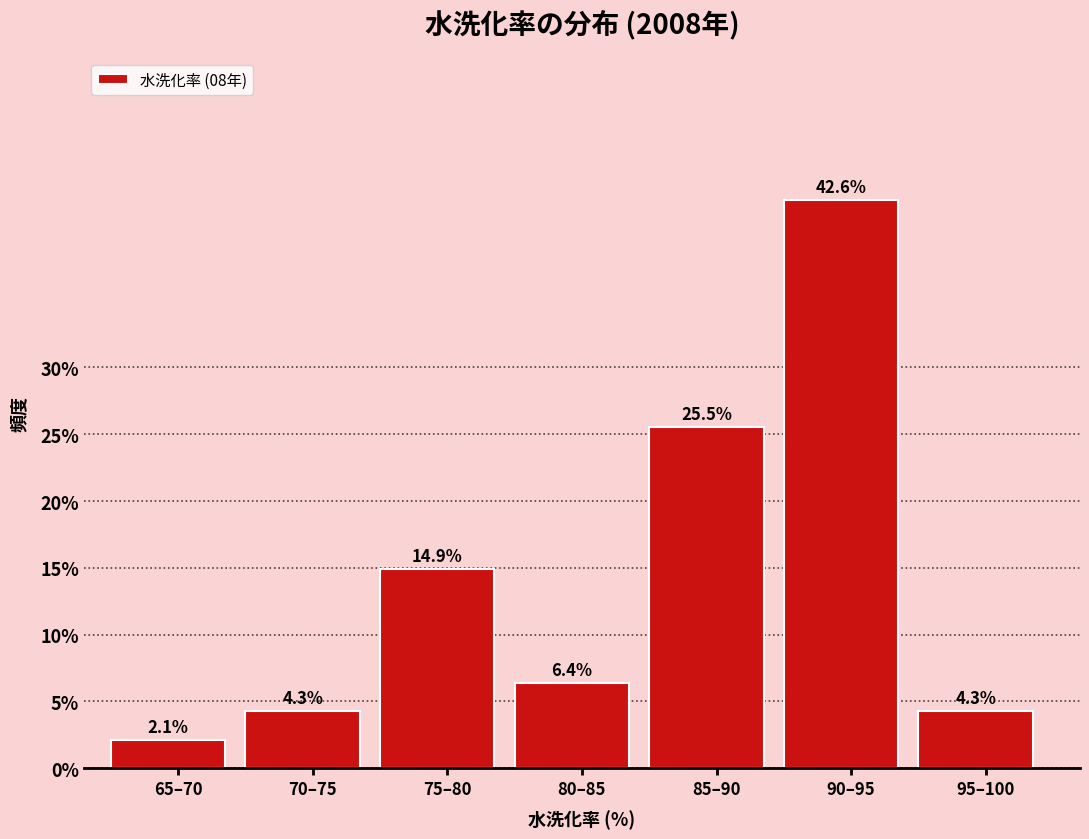

Reading right to left, list all the values displayed in this chart.

4.3	42.6	25.5	6.4	14.9	4.3	2.1